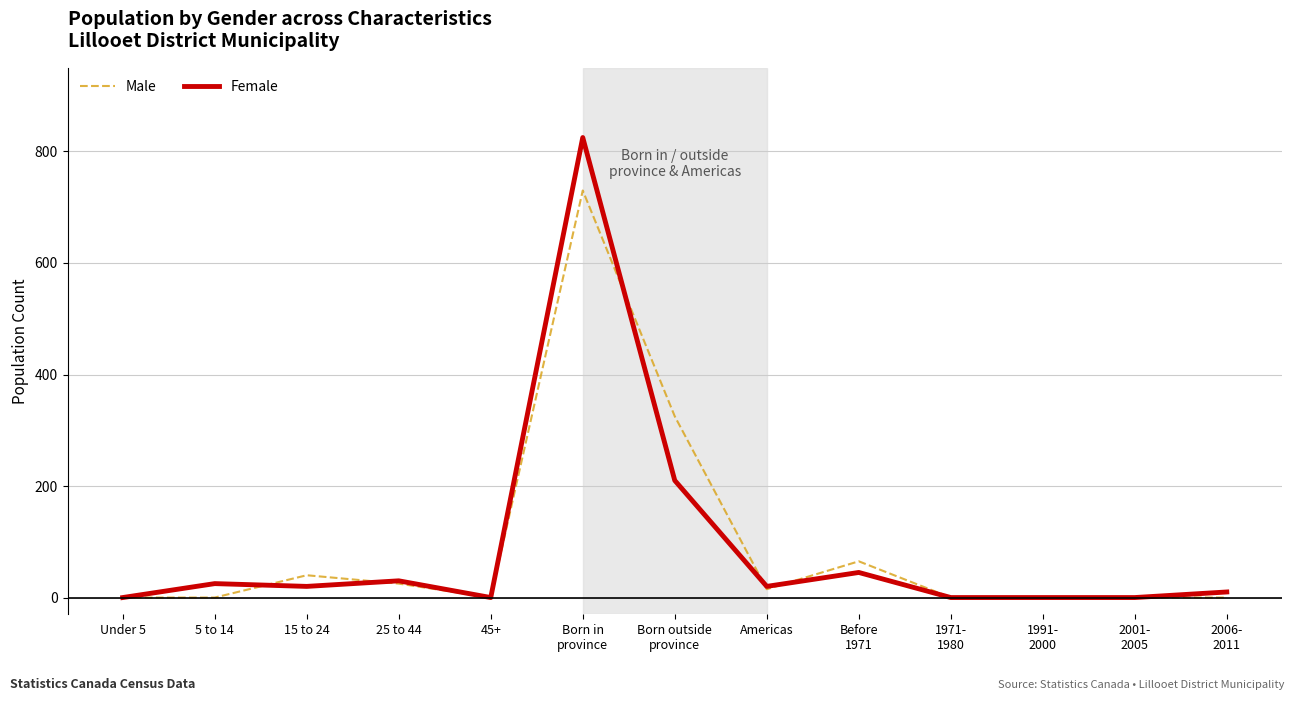

What are all the series names shown in the legend?

Male, Female